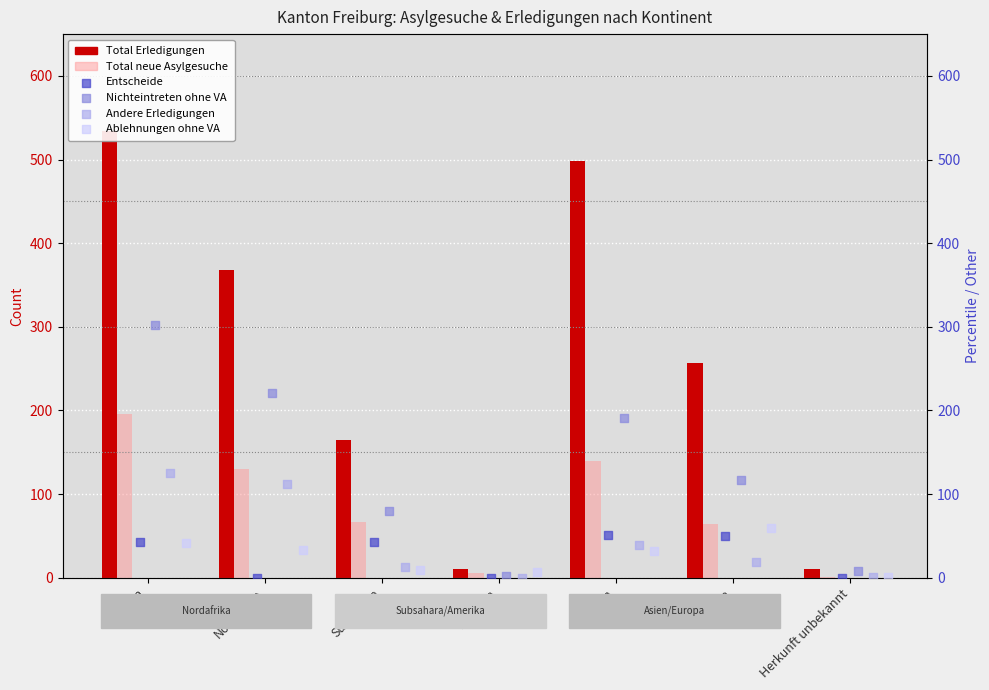

Which series reaches the maximum Y coordinate?

Total Erledigungen